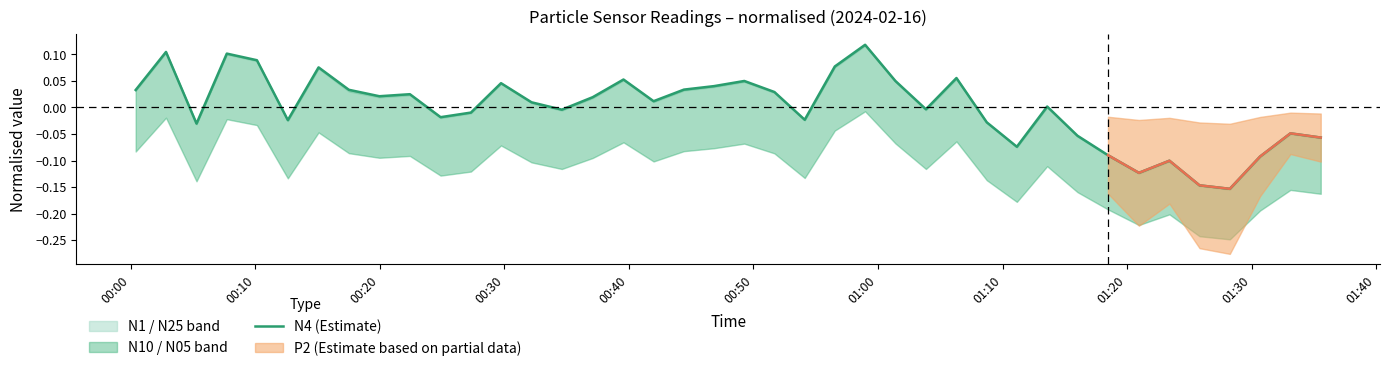

What position from the right is 00:30?

37